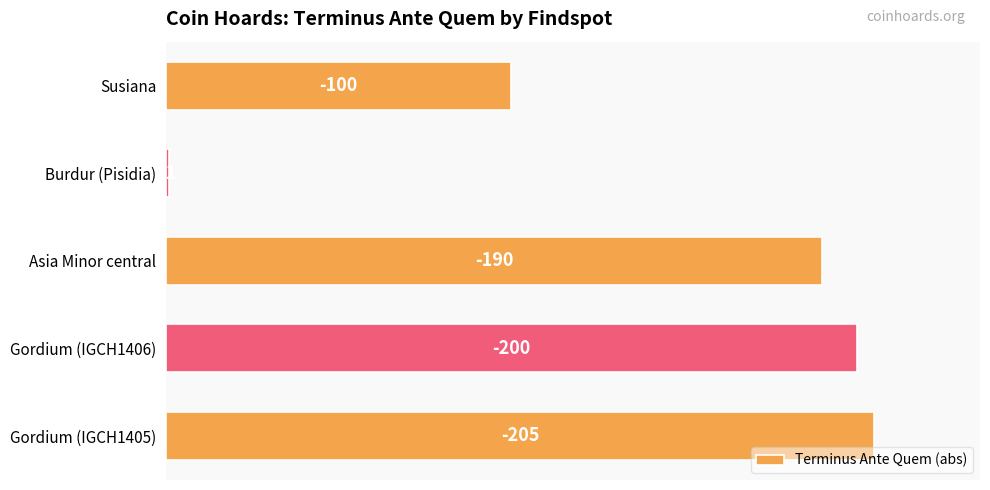

Does the chart contain any negative values?

No